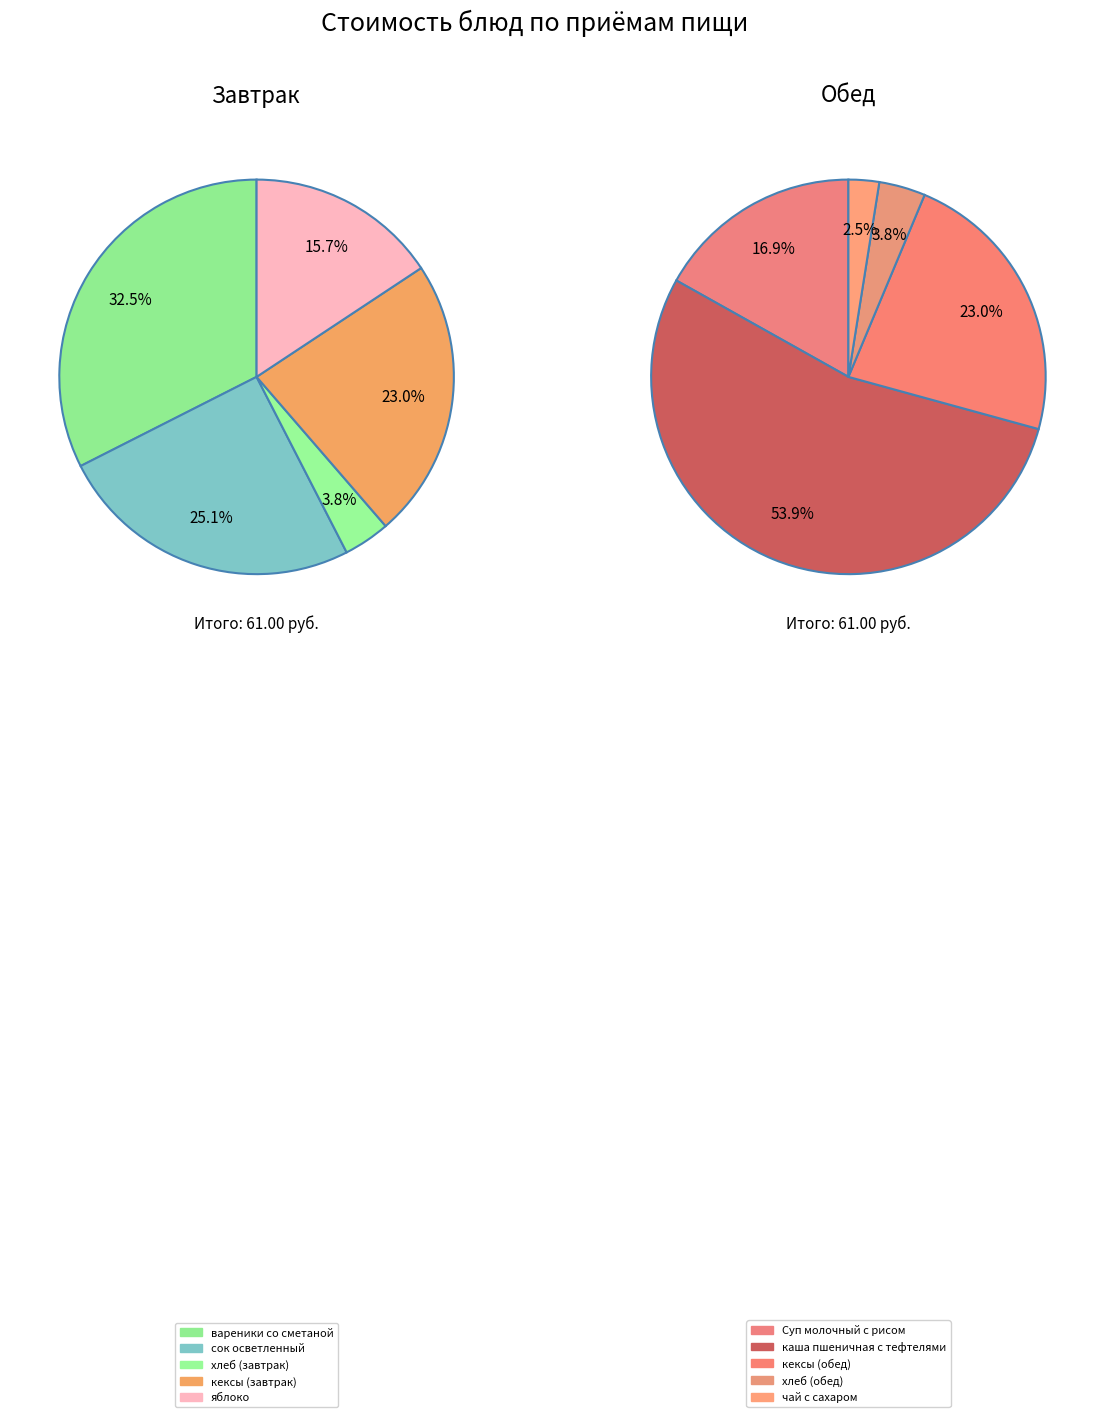

Count the number of slices in the pie.

10